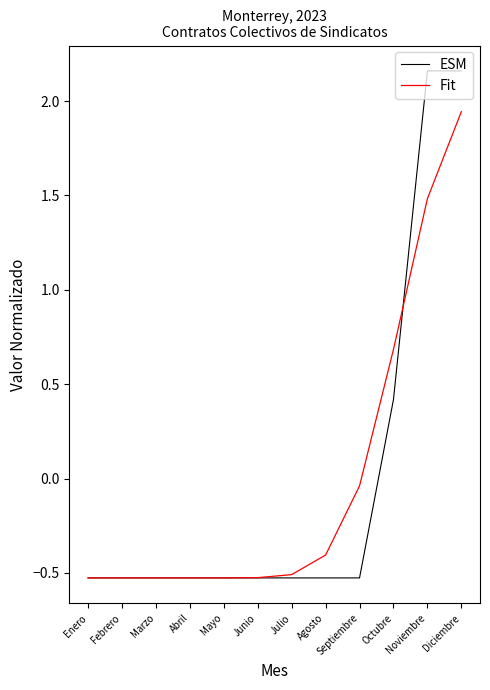

What is the minimum value shown in the chart?

-0.5